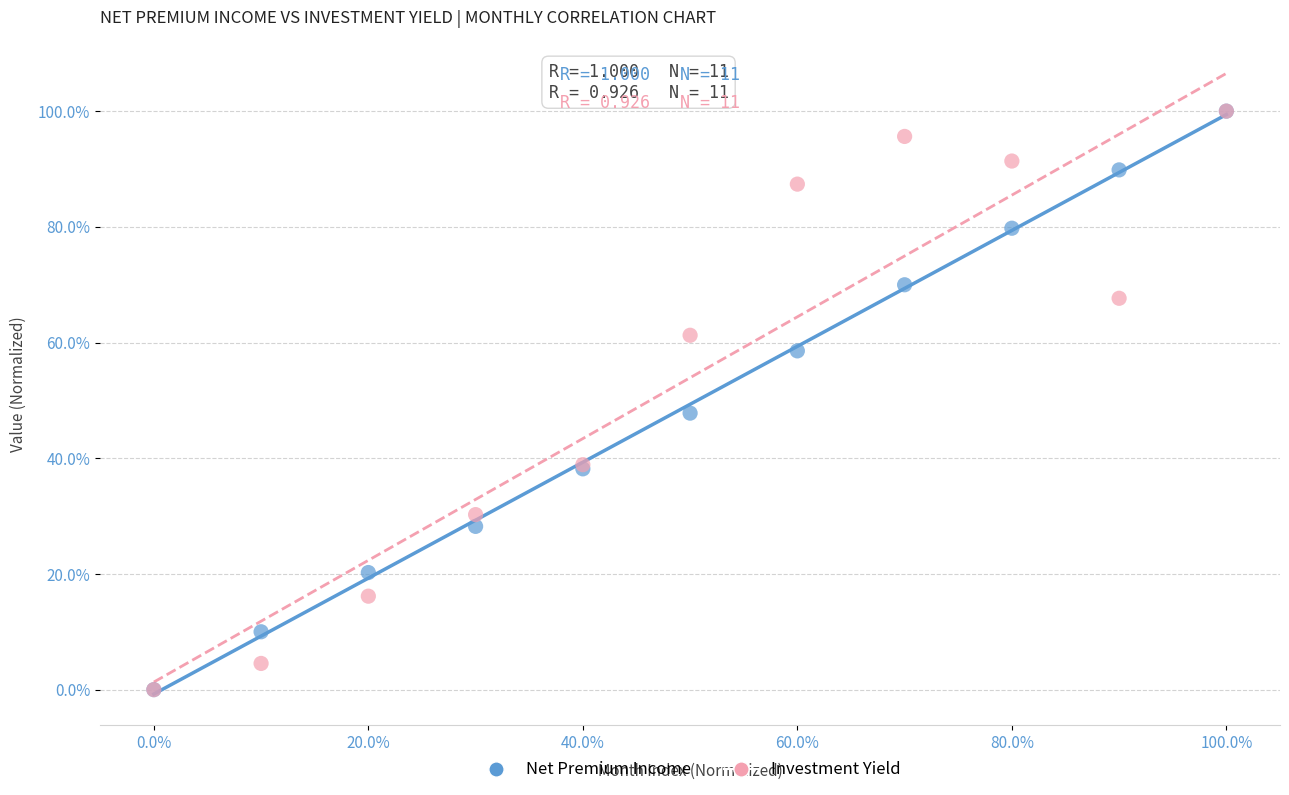

What are all the series names shown in the legend?

Net Premium Income, Investment Yield